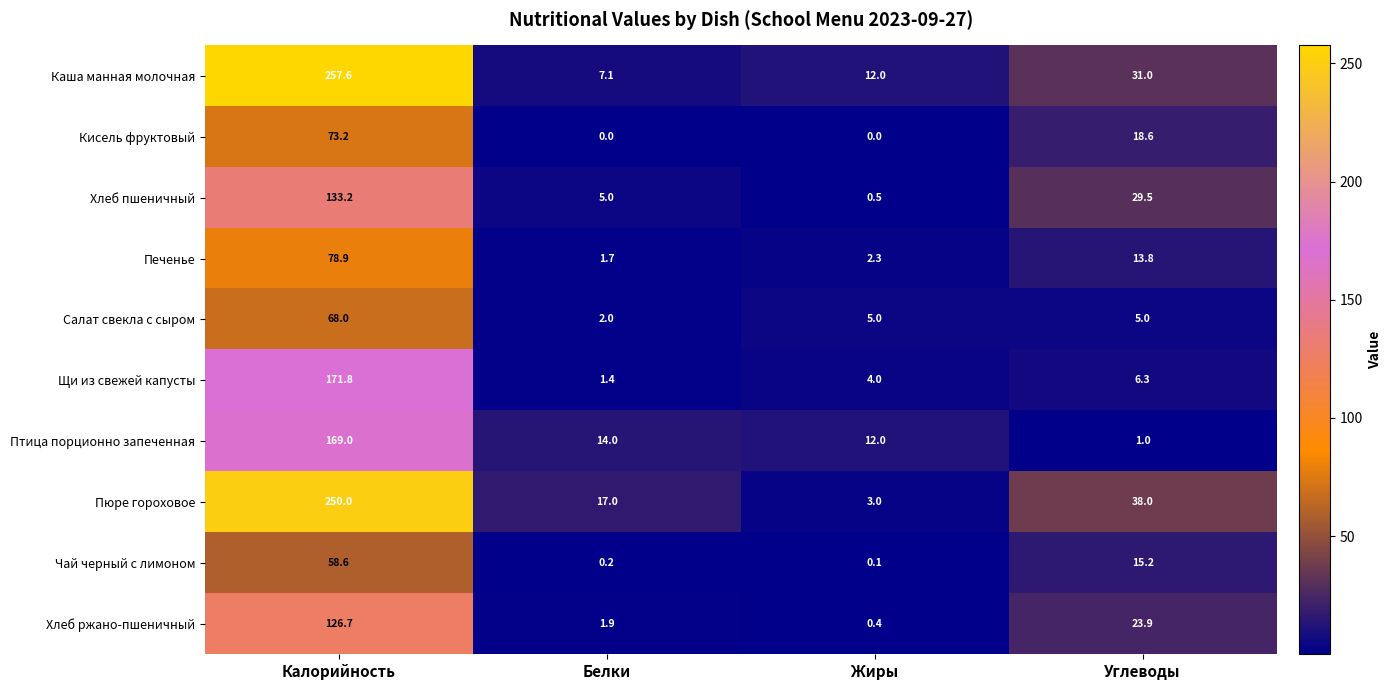

List the series in order of their peak value, highest first.

Каша манная молочная, Пюре гороховое, Щи из свежей капусты, Птица порционно запеченная, Хлеб пшеничный, Хлеб ржано-пшеничный, Печенье, Кисель фруктовый, Салат свекла с сыром, Чай черный с лимоном